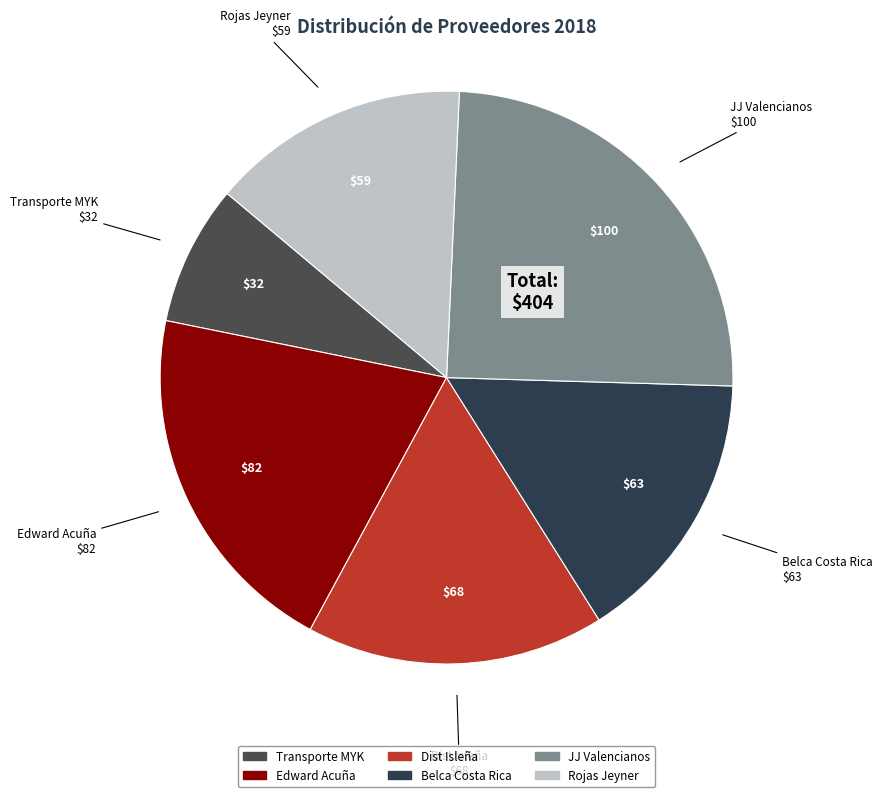

What is the largest slice in the pie chart?

JJ Valencianos